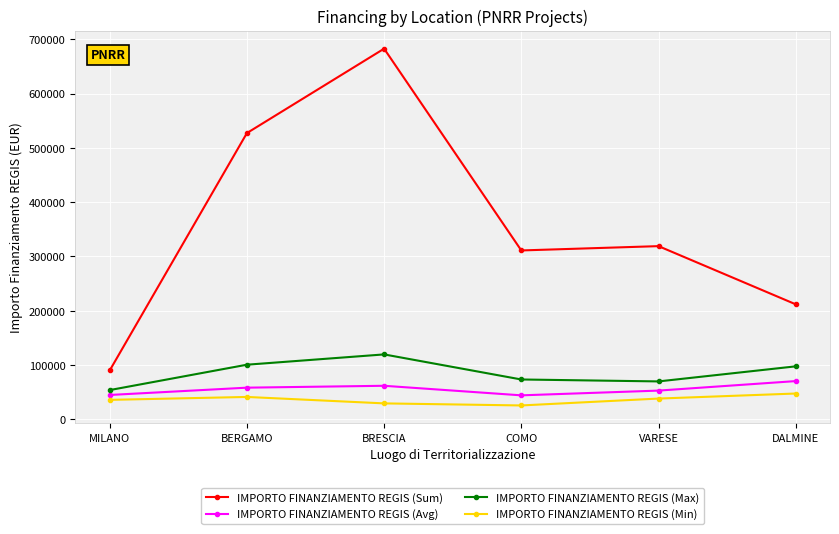

How many values in the IMPORTO FINANZIAMENTO REGIS (Sum) series exceed 319070?

3